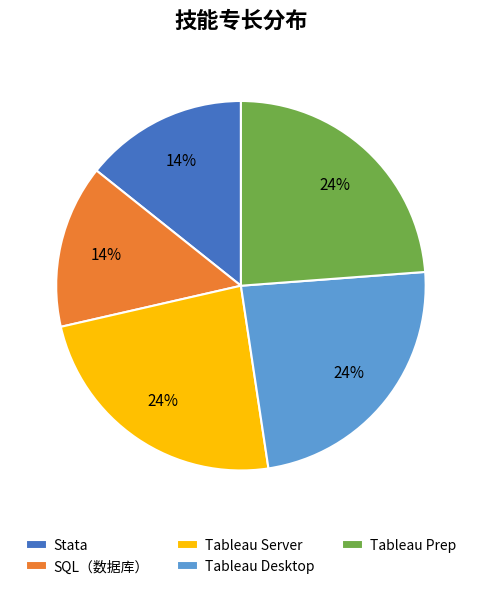

Between Stata and Tableau Prep, which is larger?

Tableau Prep